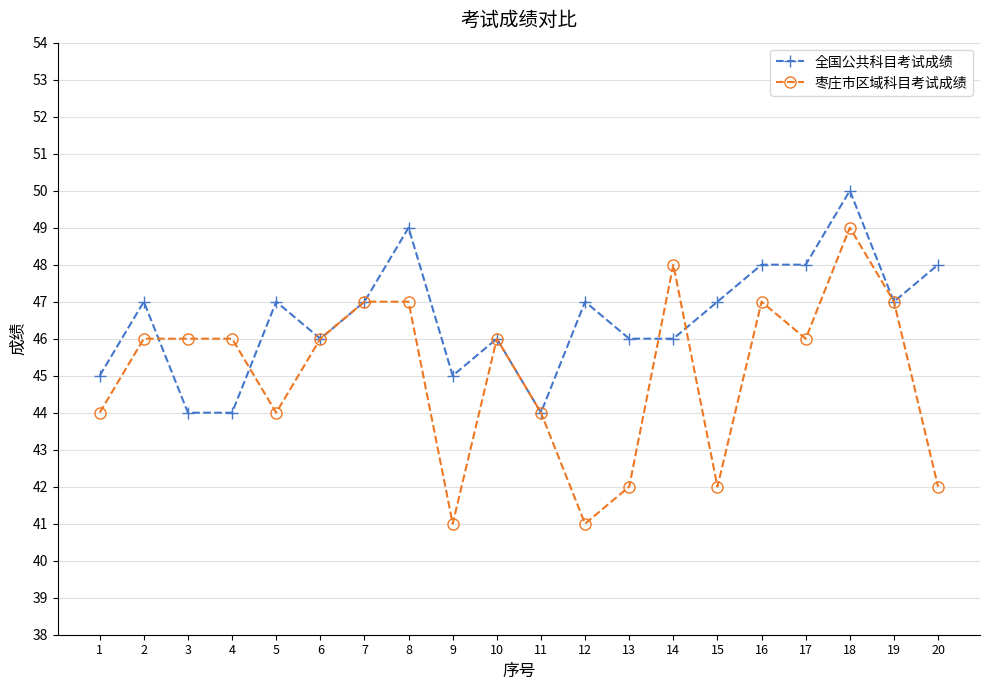

What is the difference between the highest and lowest values at 1?

1